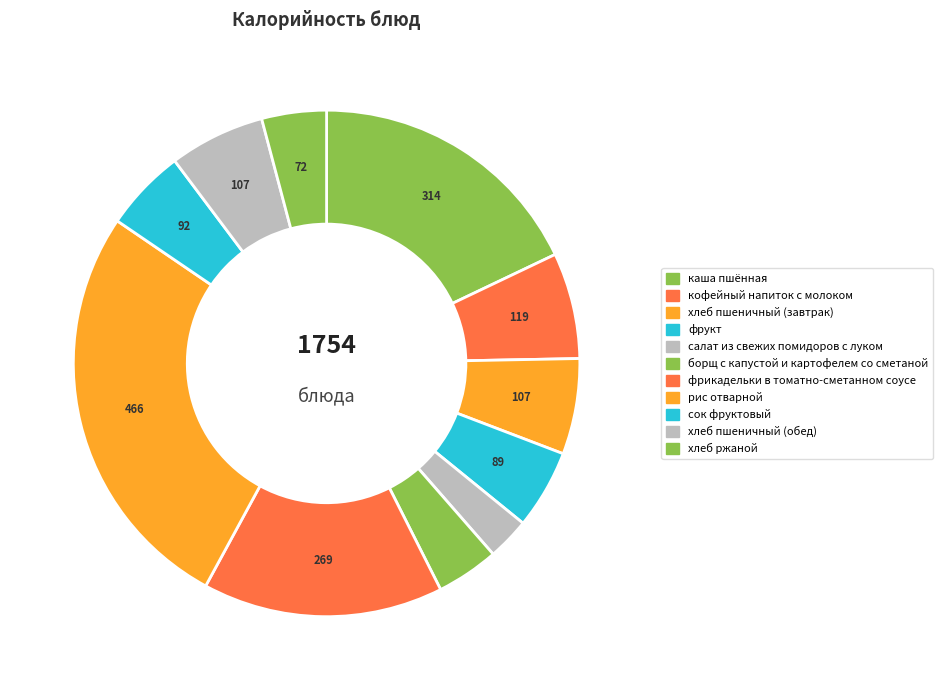

To the nearest percent, what is the difference between the largest and smallest slice percentages?

24%